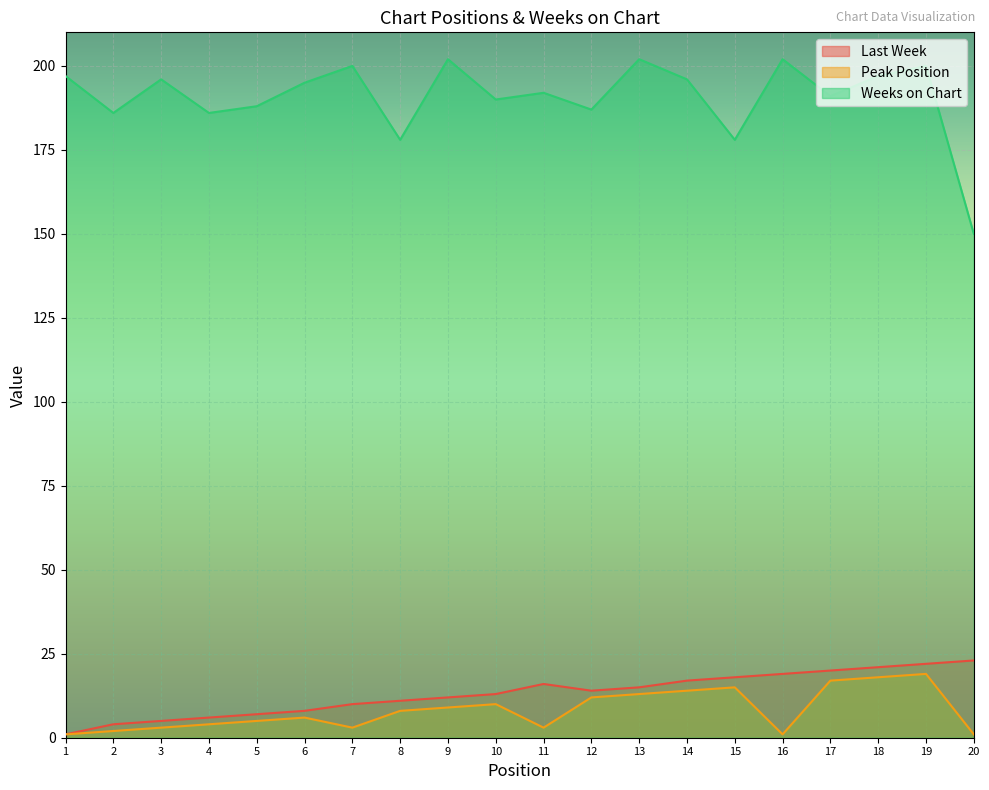

What is the highest value of the Peak Position series?

19